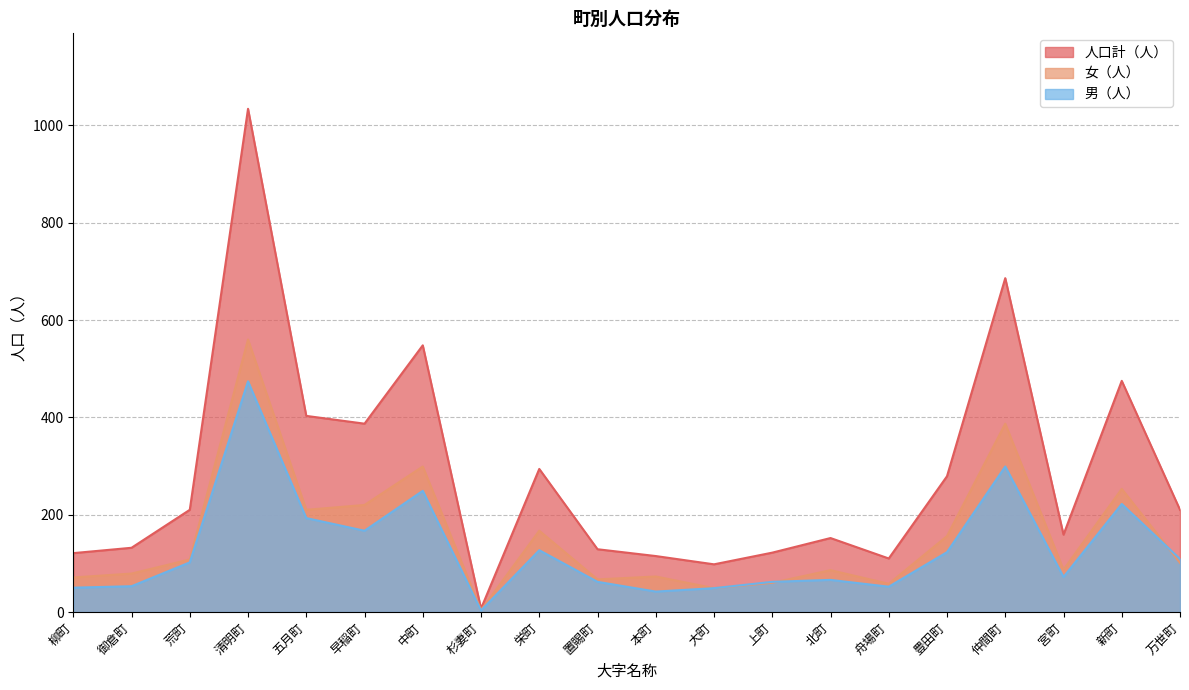

Reading left to right, extract all data points from this chart.

人口計（人）: 121	132	210	1034	403	387	548	7	294	129	115	98	122	152	110	279	686	159	475	210
女（人）: 71	79	108	560	210	220	299	4	167	67	73	49	60	86	58	156	387	87	253	101
男（人）: 50	53	102	474	193	167	249	3	127	62	42	49	62	66	52	123	299	72	222	109